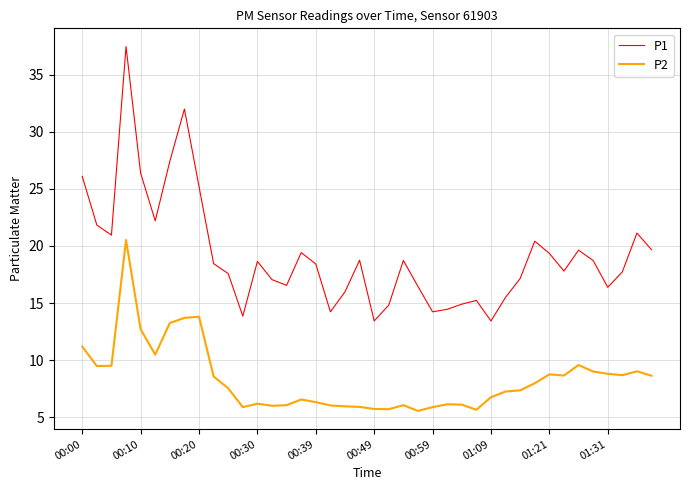

Which series has the largest range (max minus min)?

P1